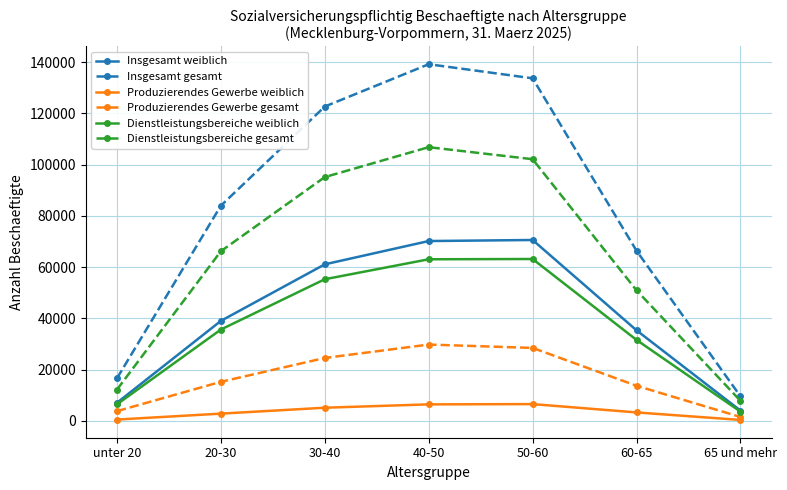

True or false: Dienstleistungsbereiche weiblich has more than 2 points higher than both neighbors.

False